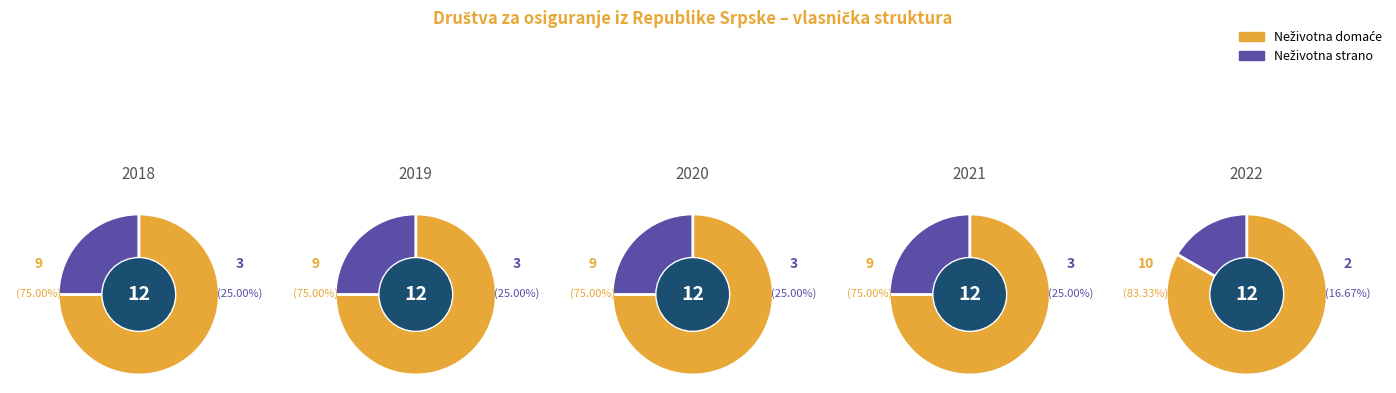

Is it true that 2007 is 1% of the pie?

False